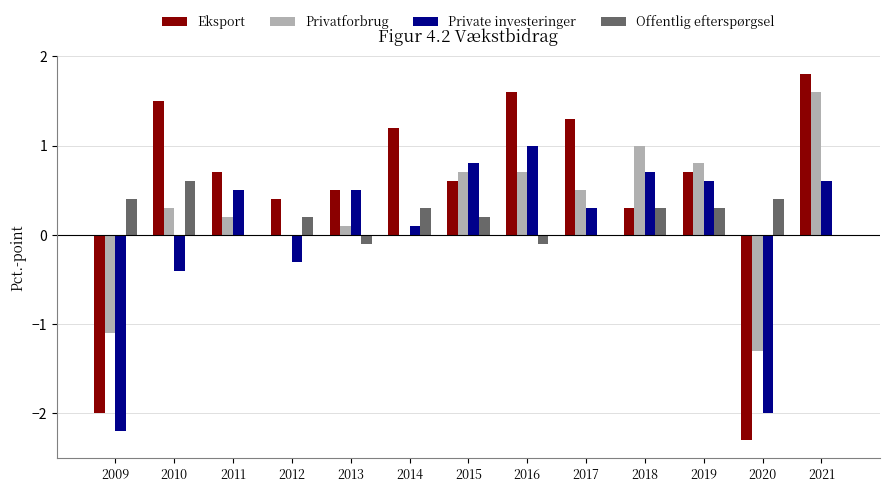

What is the average value of the Privatforbrug series?

0.3